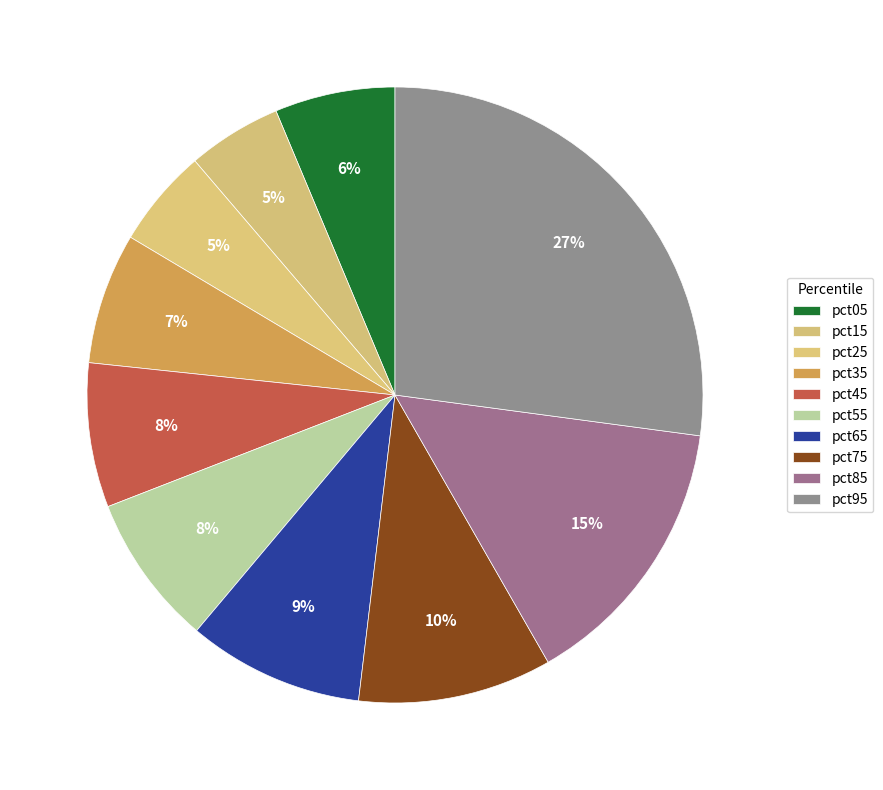

What percentage is the pct15 slice, to the nearest percent?

5%